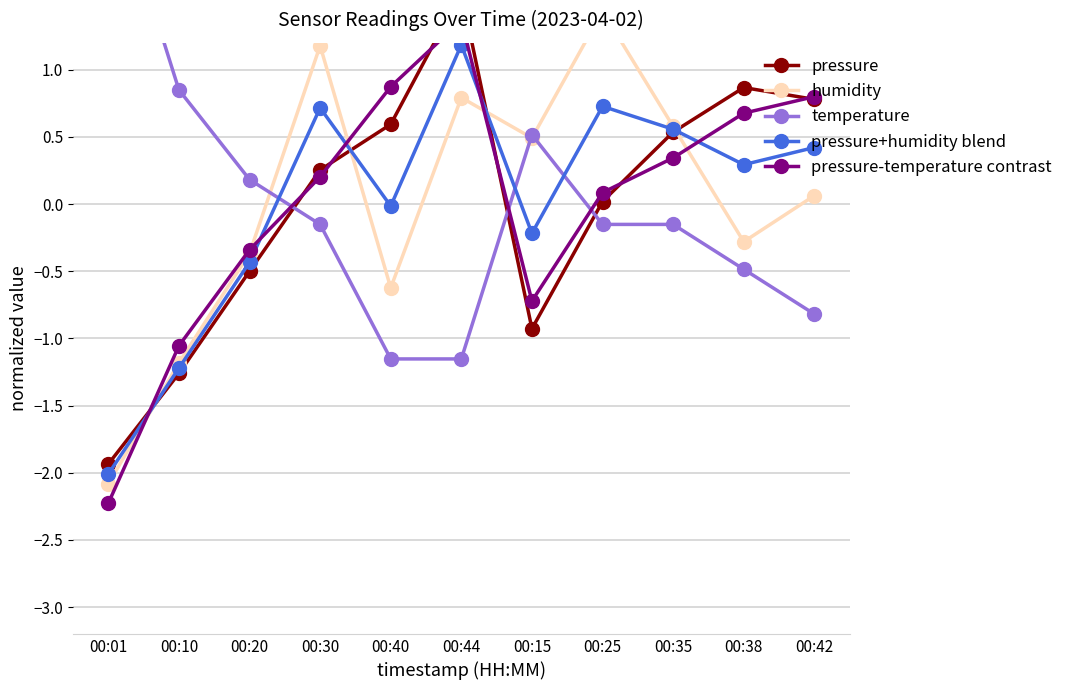

What is the label of the 1st point from the right?

00:42